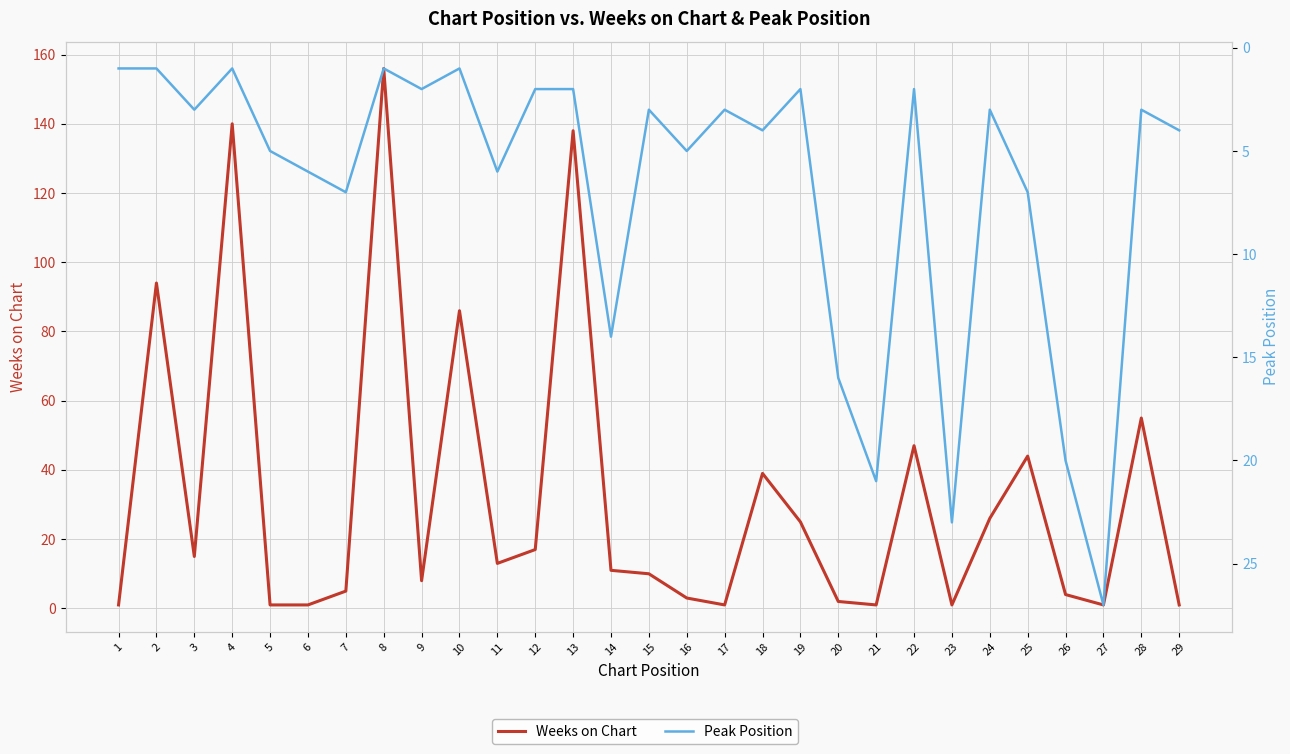

What is the value of the Weeks on Chart point at the 5th from the left?

1